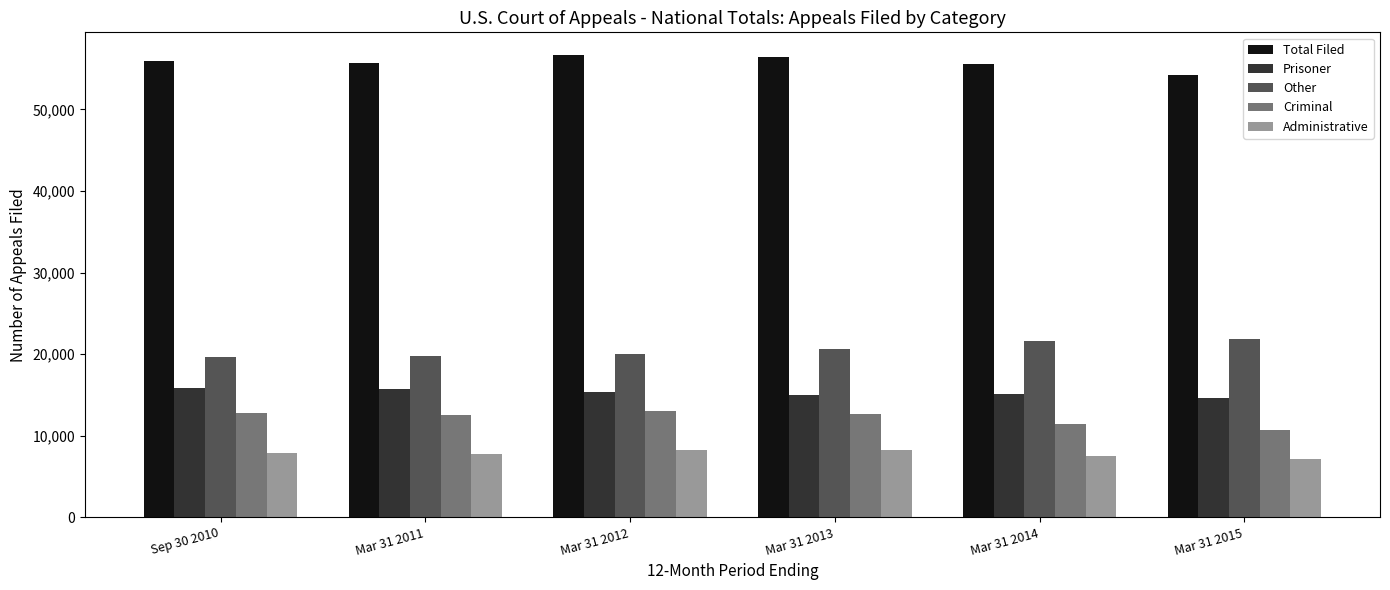

Read the Other value at Mar 31 2013, to the nearest 50.

20600